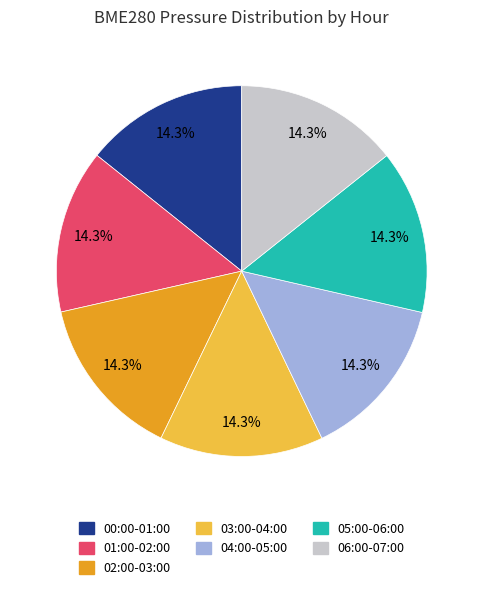

What is the ratio of the value at 04:00-05:00 to the value at 00:00-01:00?

1.0